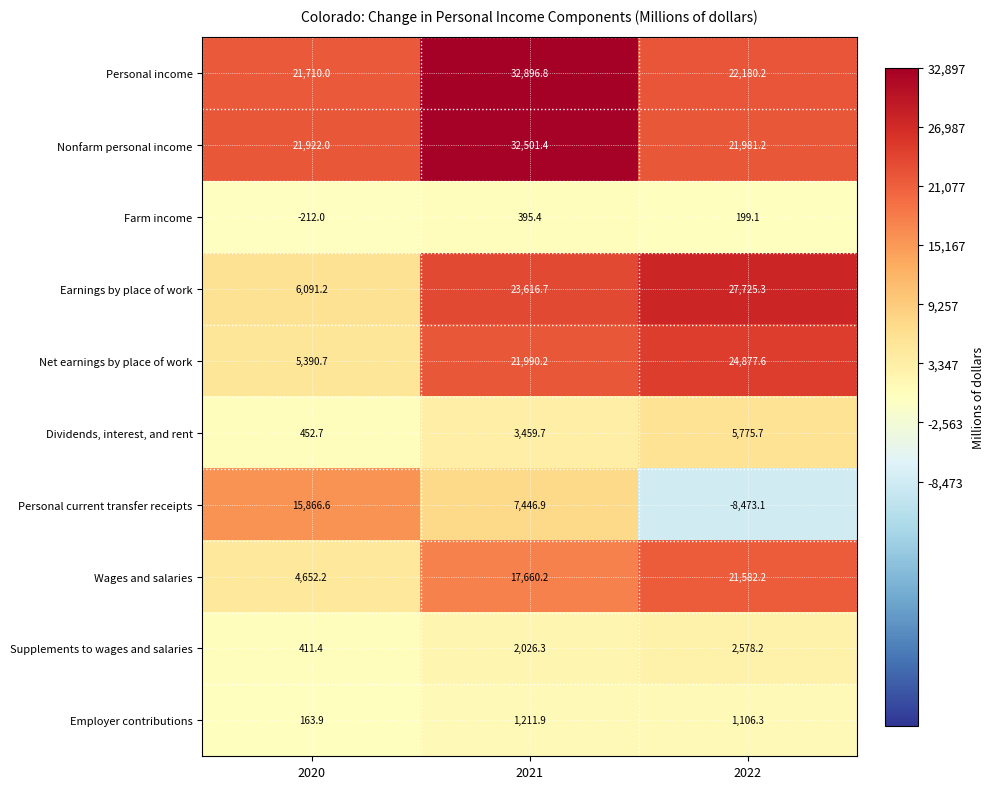

Rank the series at 2022 from highest to lowest value.

Earnings by place of work, Net earnings by place of work, Personal income, Nonfarm personal income, Wages and salaries, Dividends, interest, and rent, Supplements to wages and salaries, Employer contributions, Farm income, Personal current transfer receipts